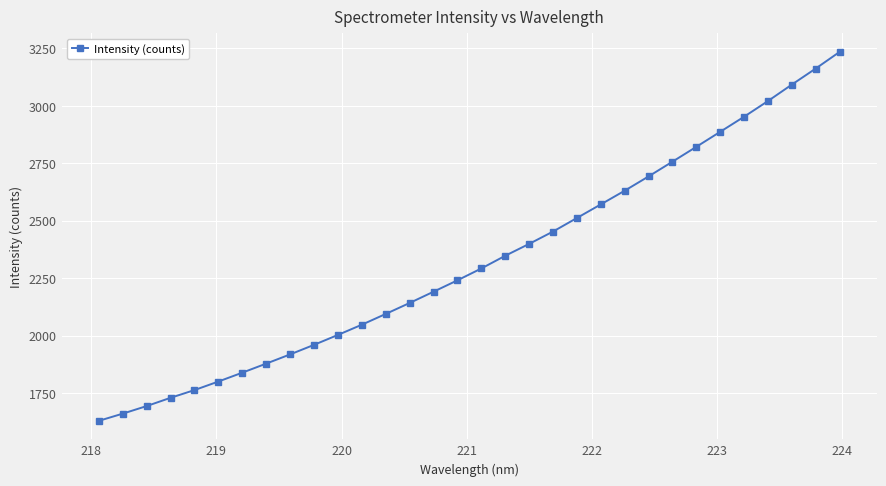

What is the maximum value shown in the chart?

3234.8